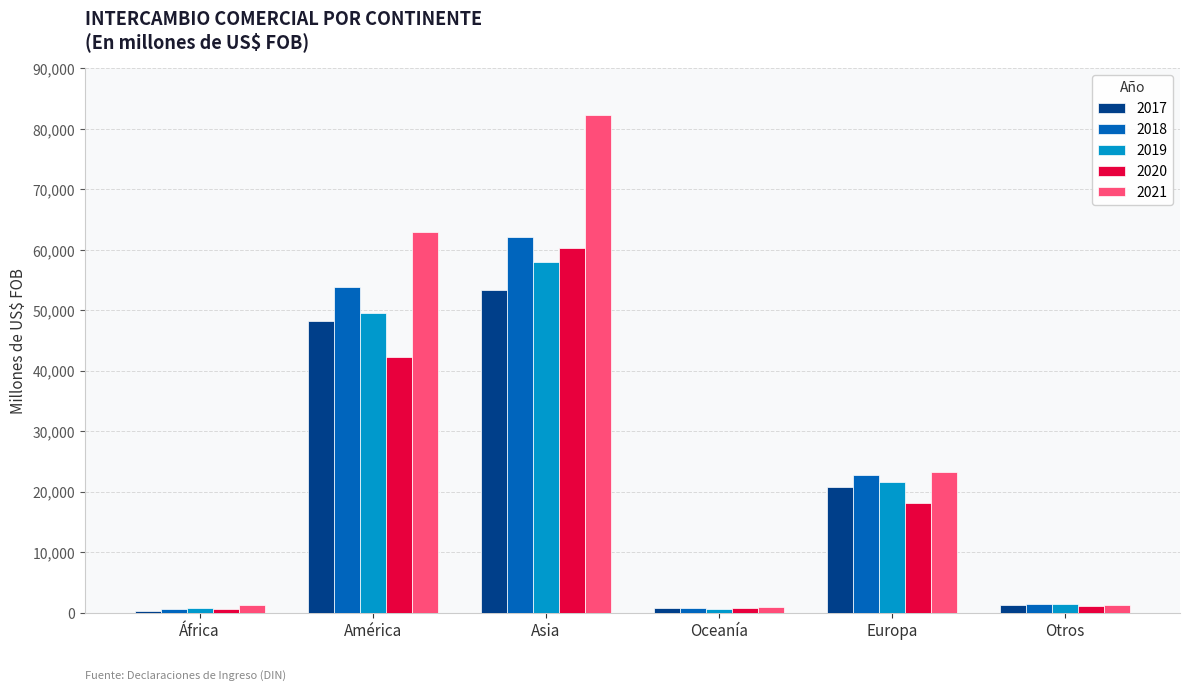

Are the bars grouped side by side (vs. stacked)?

Yes